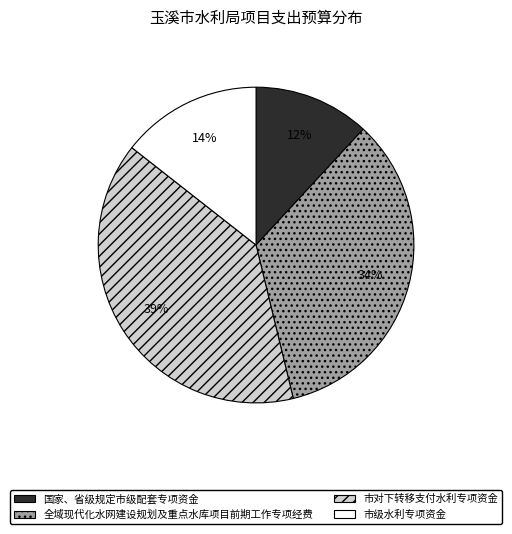

What percentage is the 国家、省级规定市级配套专项资金 slice, to the nearest percent?

12%